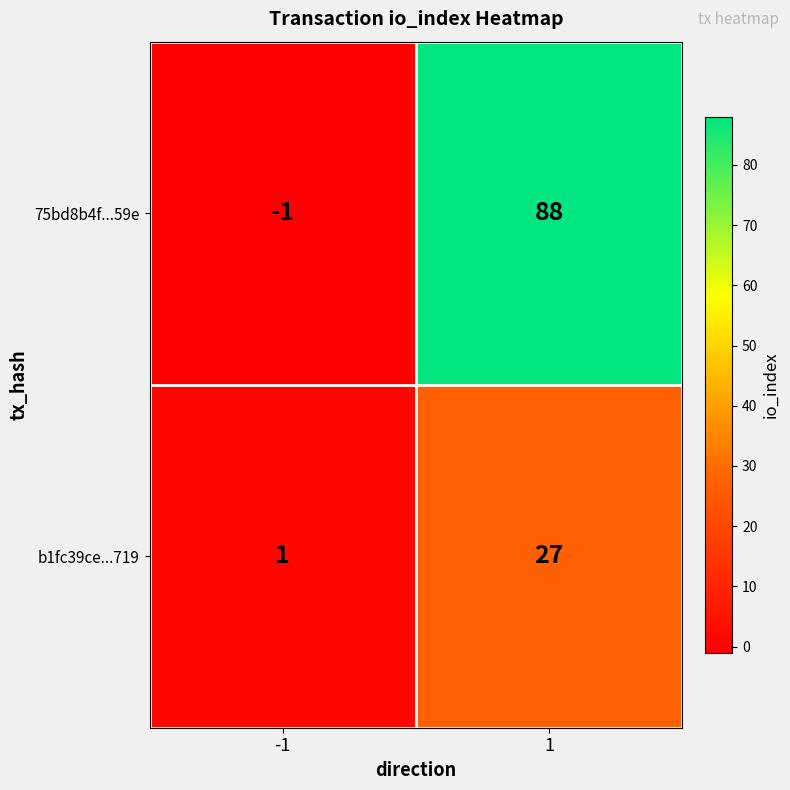

At which category does the chart reach its peak across all series?

1